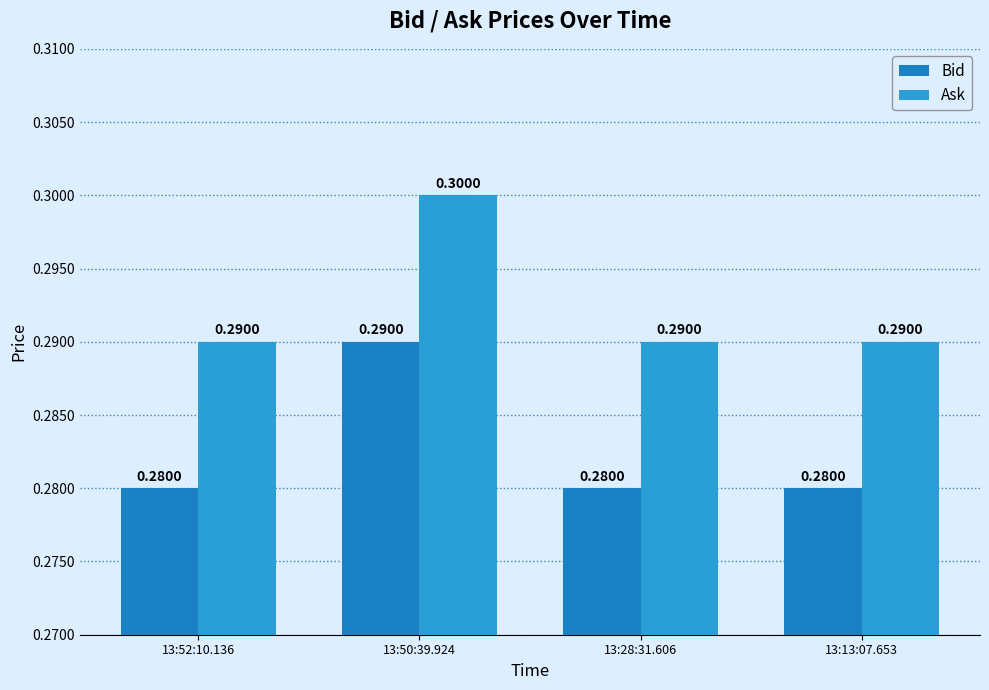

Is the value of Bid at 13:28:31.606 greater than the value of Ask at 13:28:31.606?

No